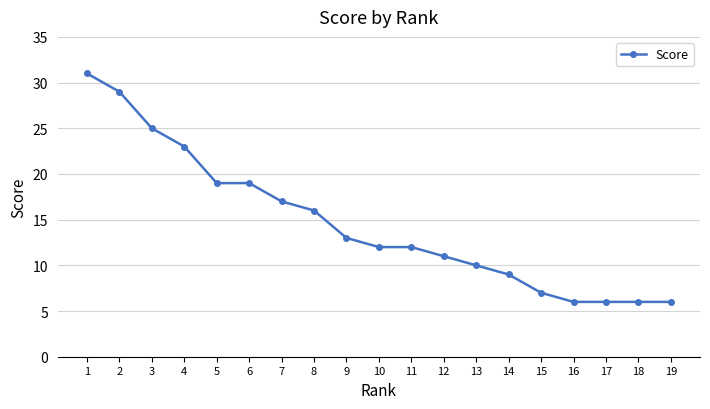

What is the value of the 3rd point from the left?

25